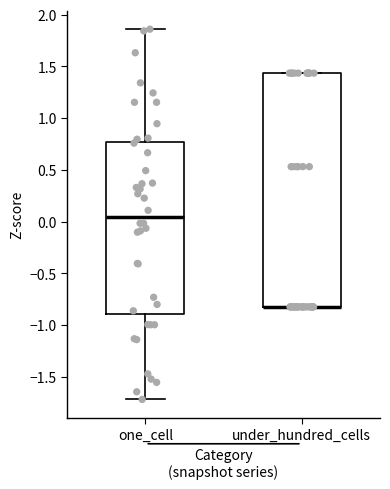

Where does the lower whisker of the box for one_cell end on the y-axis? The values are not printed on the chart, so give them approximately, as read against the axis.

-1.70